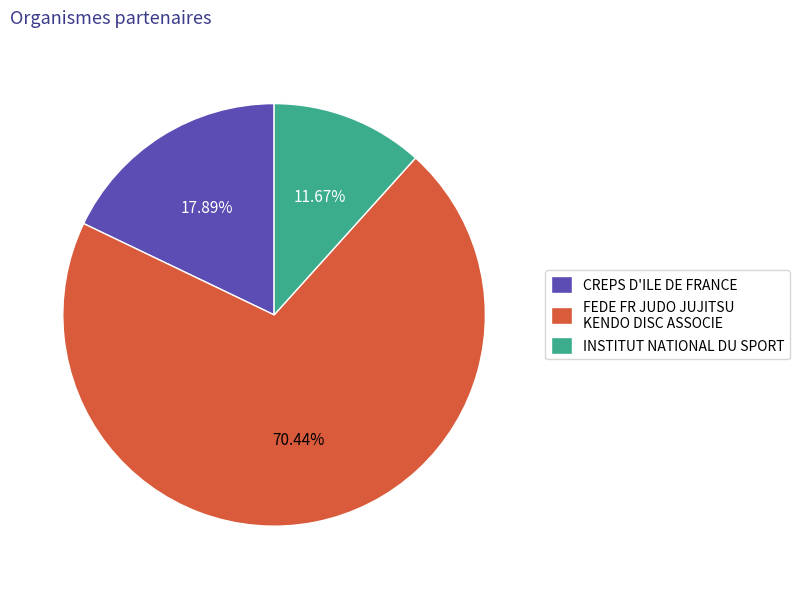

Which slice is the smallest?

INSTITUT NATIONAL DU SPORT